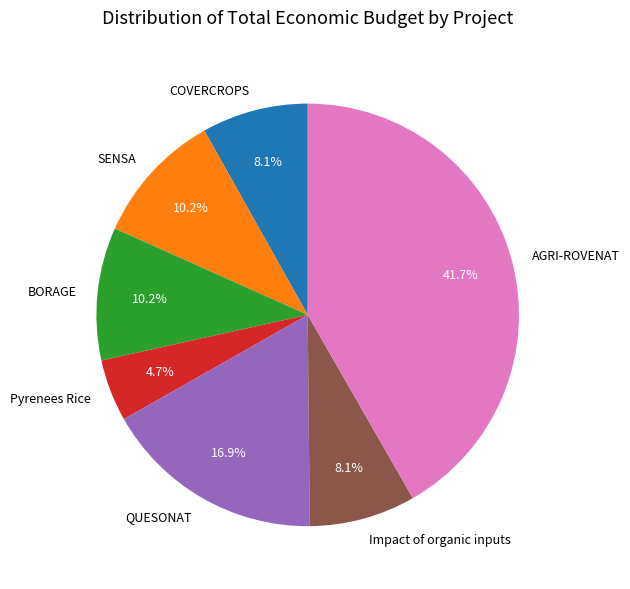

The SENSA slice represents 3% of the pie. True or false?

False